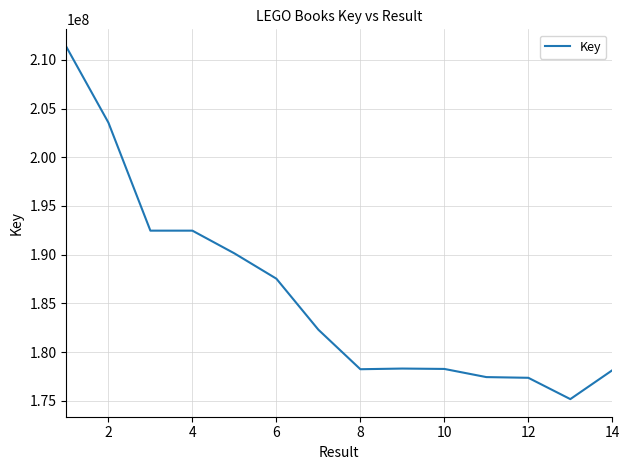

What is the maximum value shown in the chart?

211326019